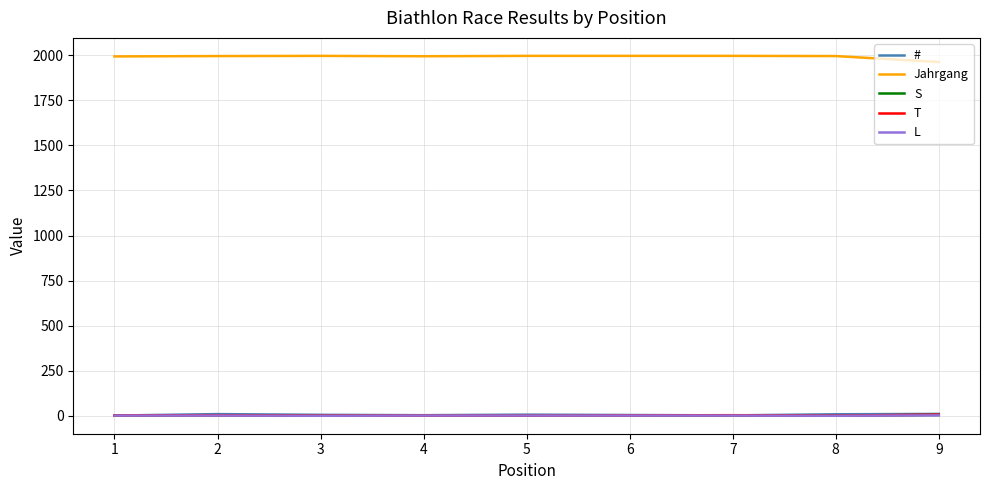

True or false: T has more than 0 points higher than both neighbors.

True